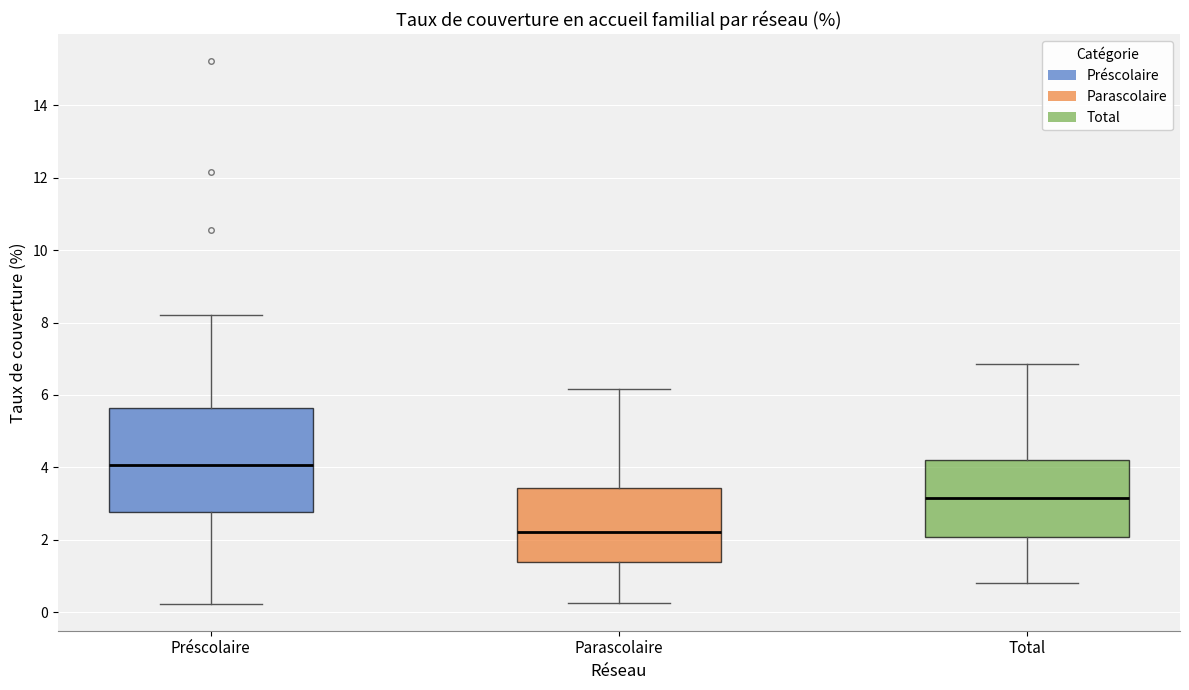

Reading left to right, transcribe this box plot: for each box, give where its median line is, the range the box spans, and where its two whiskers end, as read against the y-axis. The values are not printed on the chart, so give them approximately, as read against the axis.

Préscolaire: median 4.0, box 2.8 to 5.6, whiskers 0.2 to 8.2
Parascolaire: median 2.2, box 1.4 to 3.4, whiskers 0.2 to 6.2
Total: median 3.2, box 2.0 to 4.2, whiskers 0.8 to 6.8